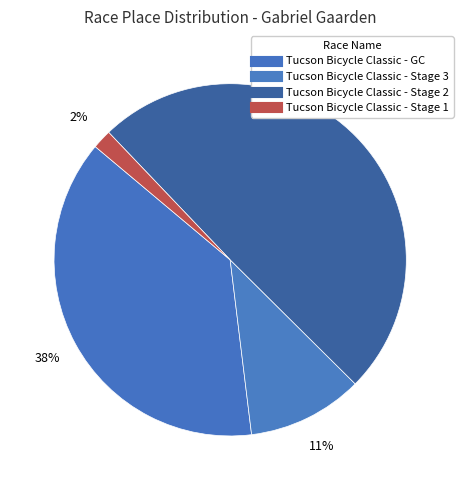

The Tucson Bicycle Classic - Stage 1 slice represents 1% of the pie. True or false?

False